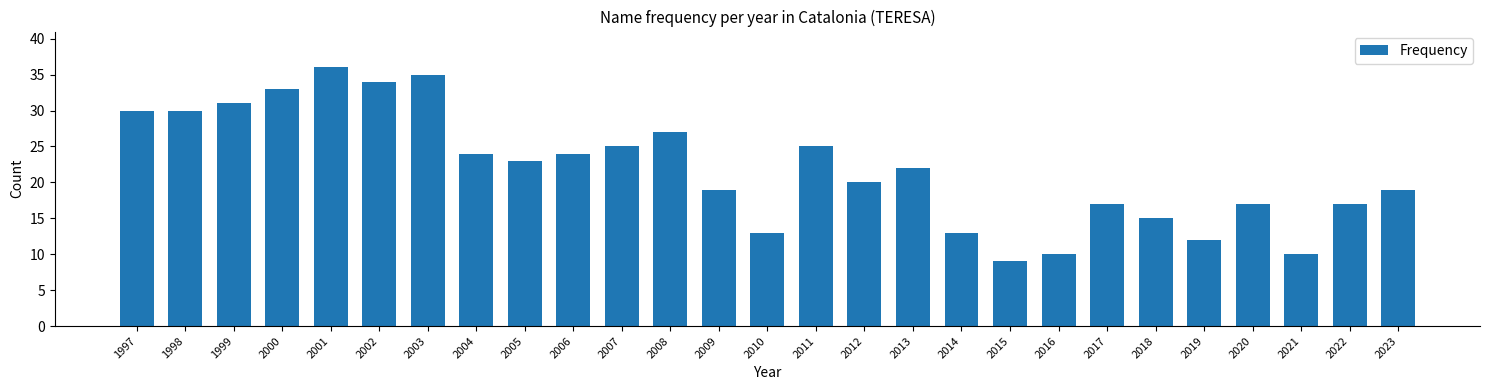

Reading right to left, list all the values displayed in this chart.

19	17	10	17	12	15	17	10	9	13	22	20	25	13	19	27	25	24	23	24	35	34	36	33	31	30	30